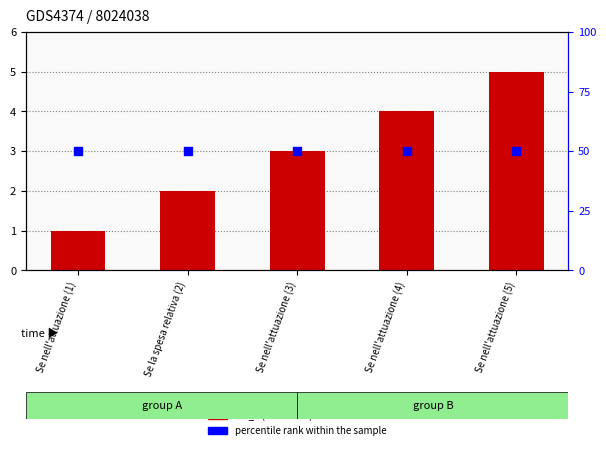

At which category is the sum across all series the highest?

Se nell'attuazione (5)